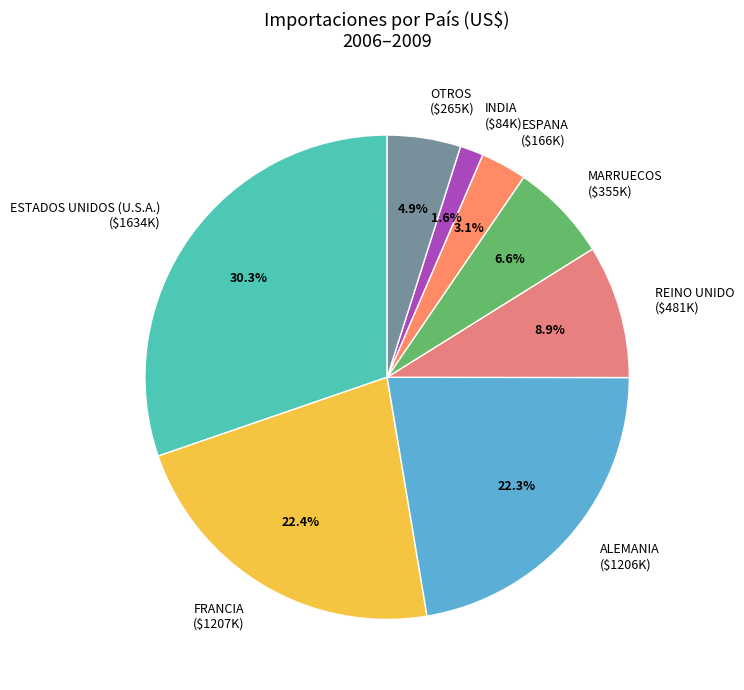

What percentage is NOT represented by FRANCIA ($1207K)?

77.6%